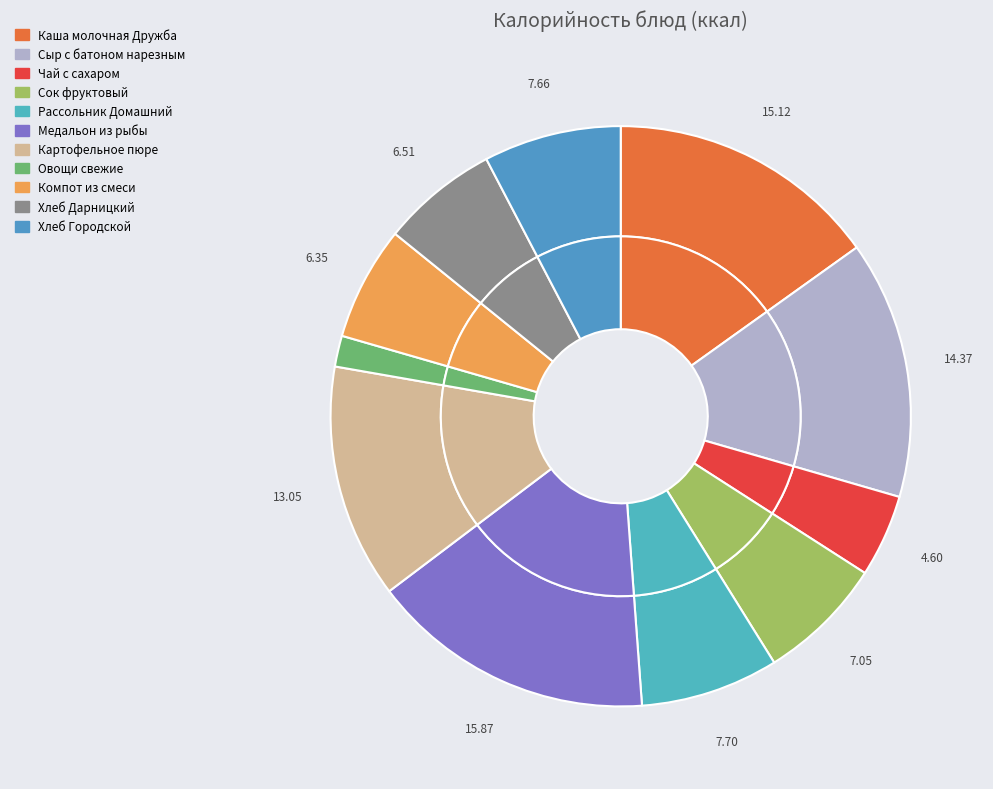

Which slice is the largest?

Медальон из рыбы